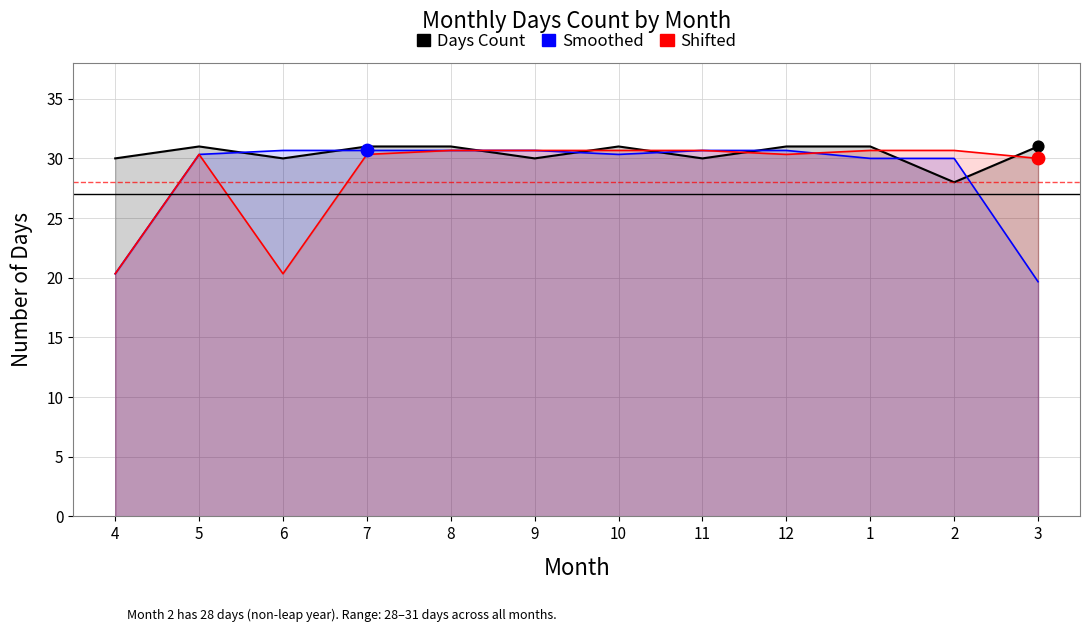

Which series contains the lowest Y value?

Smoothed